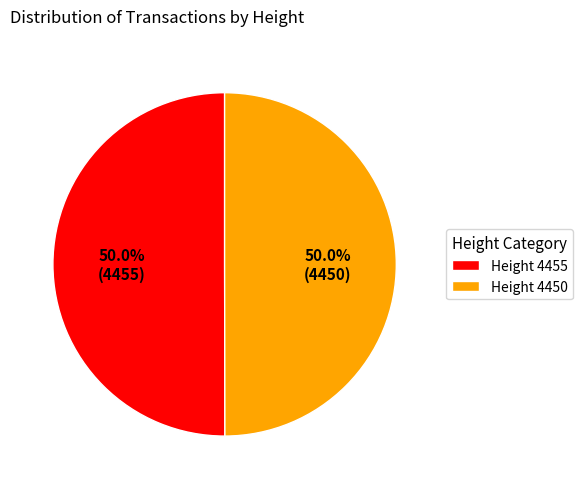

How much of the chart is everything except Height 4455?

50.0%